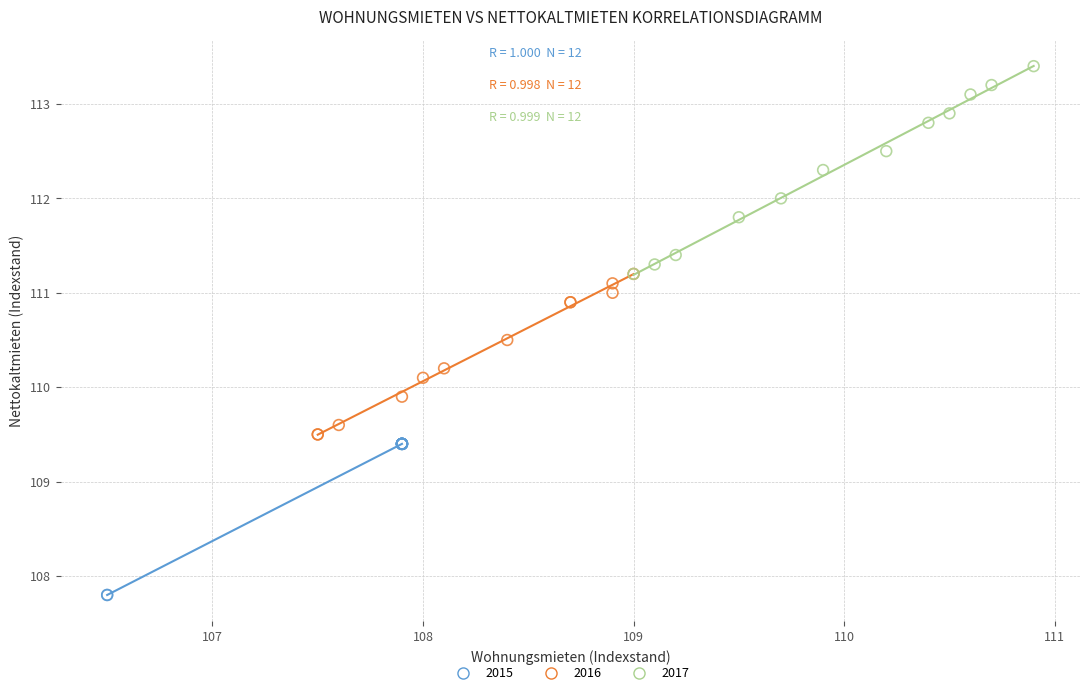

Which series has the largest Y range (max minus min)?

2017